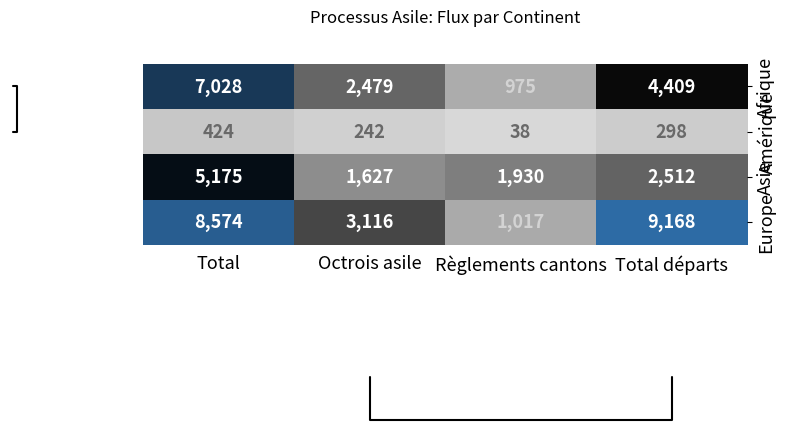

What is the sum of all Europe values?

21875